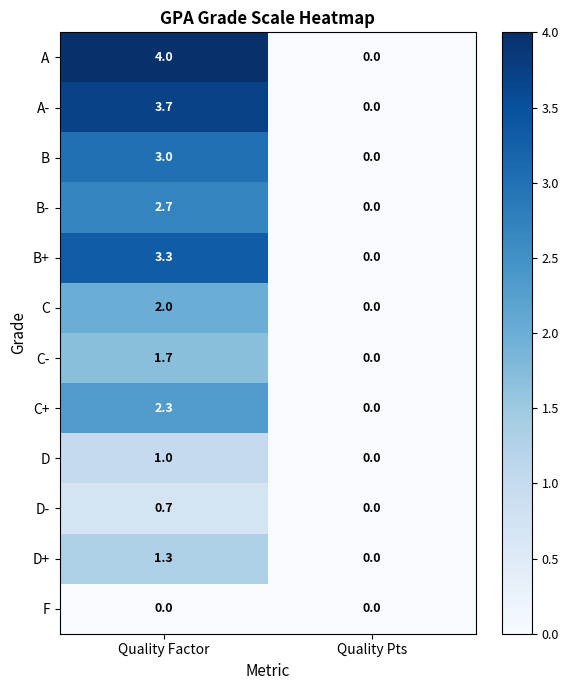

Between Quality Factor and Quality Pts, which series saw the biggest shift?

A